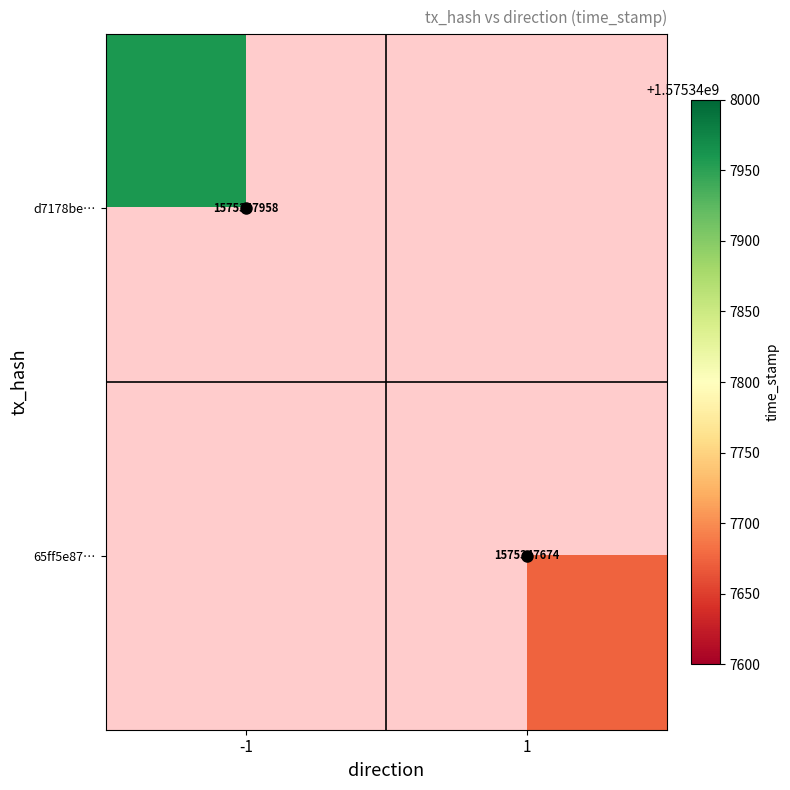

True or false: 65ff5e87a5fcbdfb6518c0f32bd8fb2e13f503a has a value of 2635613354 at direction_1.

False